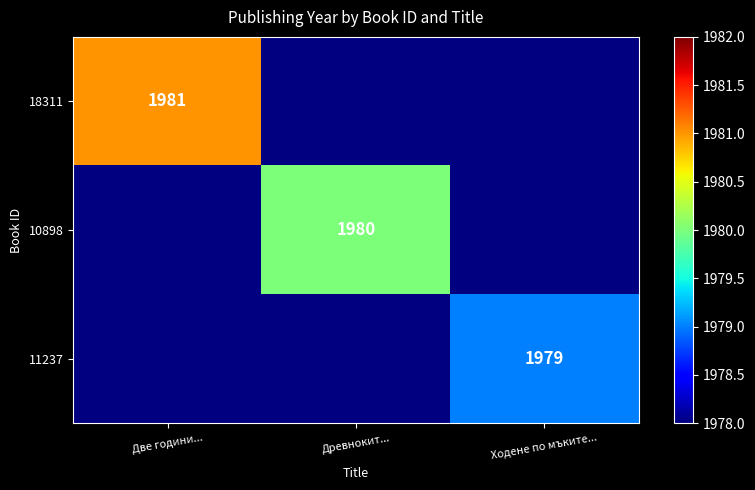

Between Древнокит... and Две години..., which is larger?

Две години...